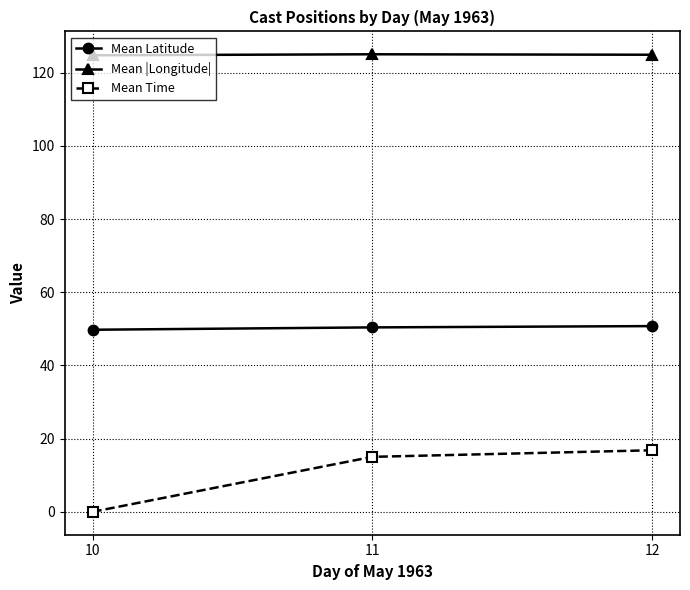

How many lines are shown in the chart?

3